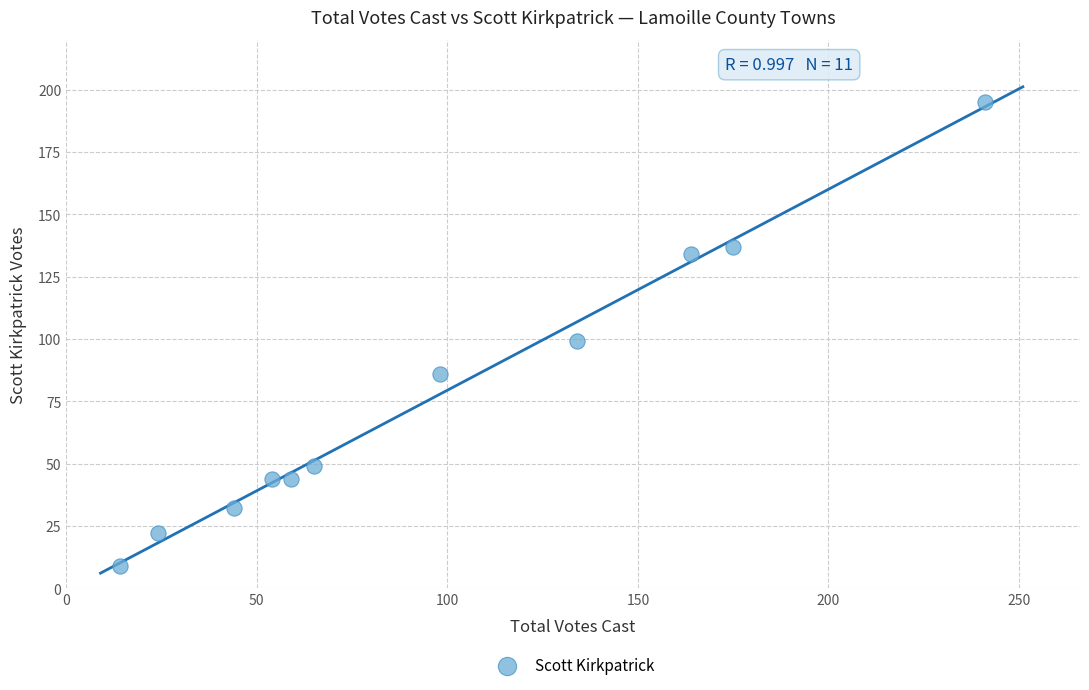

What is the range of X values (max minus min)?

227